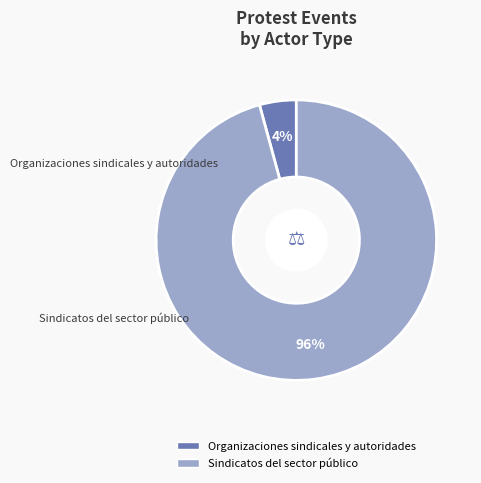

Combined, what portion of the pie is Organizaciones sindicales y autoridades and Sindicatos del sector público?

100.0%